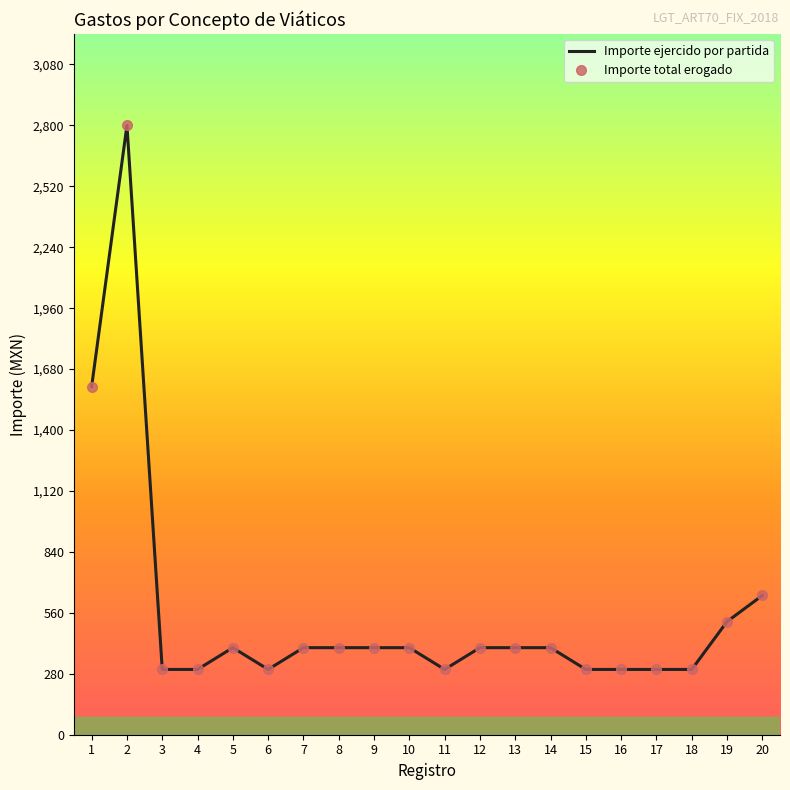

In Importe ejercido por partida, how many points are lower than both neighbors (excluding endpoints)?

2